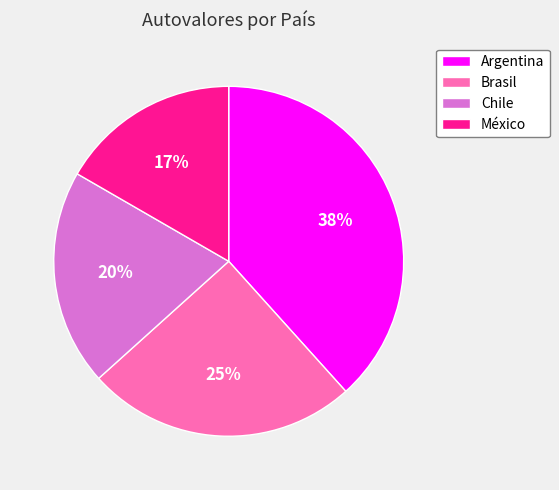

Which slice is the largest?

Argentina